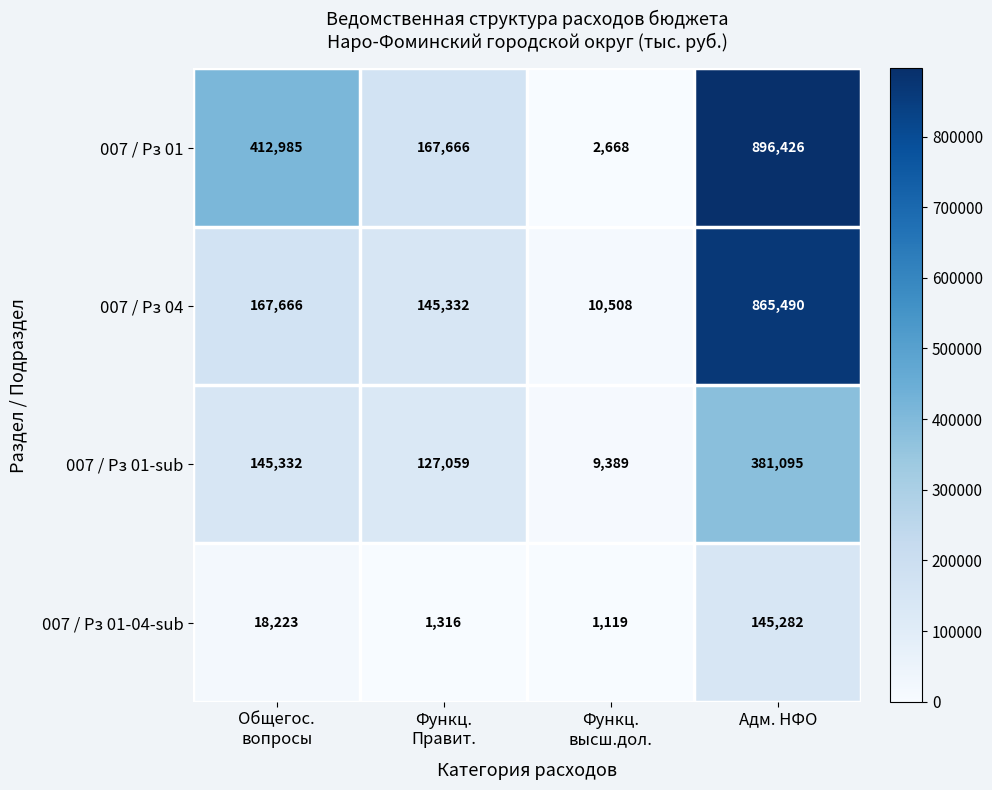

Reading left to right, what are all the values shown in this chart?

007 / Рз 01: 412985	167666	2668	896426
007 / Рз 04: 167666	145332	10508	865490
007 / Рз 01-sub: 145332	127059	9389	381095
007 / Рз 01-04-sub: 18223	1316	1119	145282